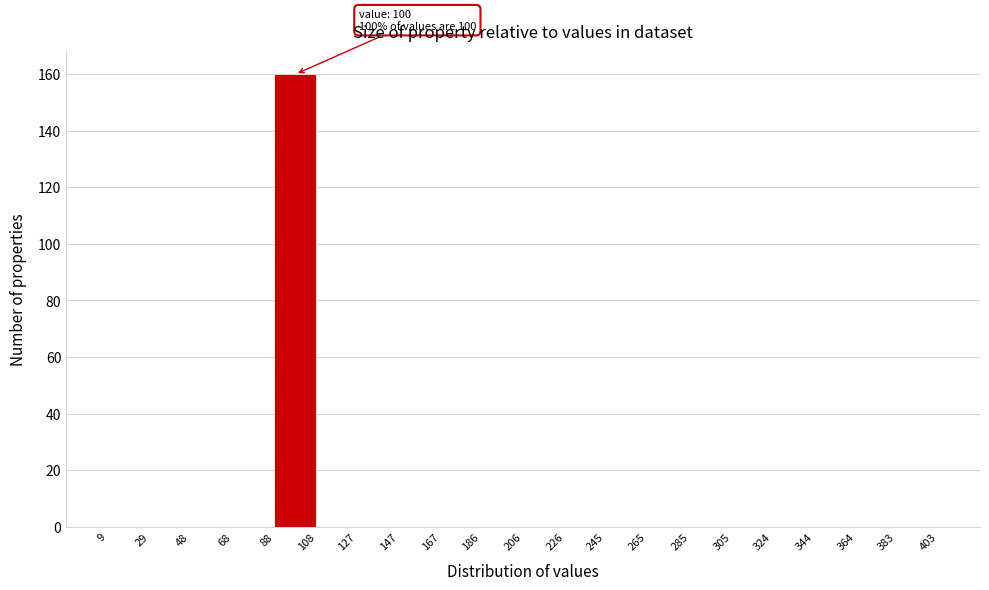

Which range on the x-axis has the tallest bar?

88 to 108